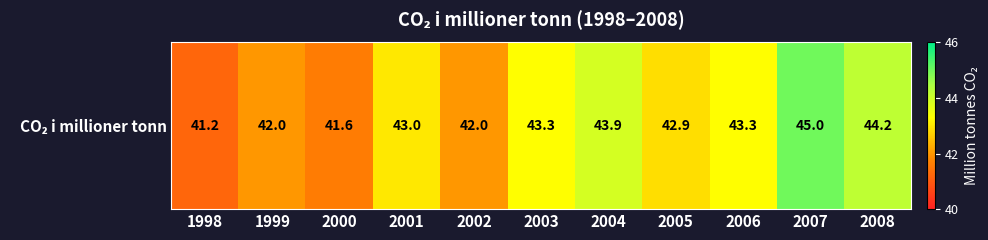

True or false: the data shows 64.5 at 2001.

False